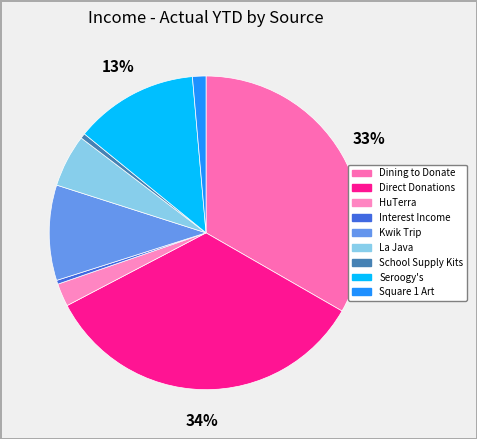

Is there any slice that represents more than half of the pie?

No